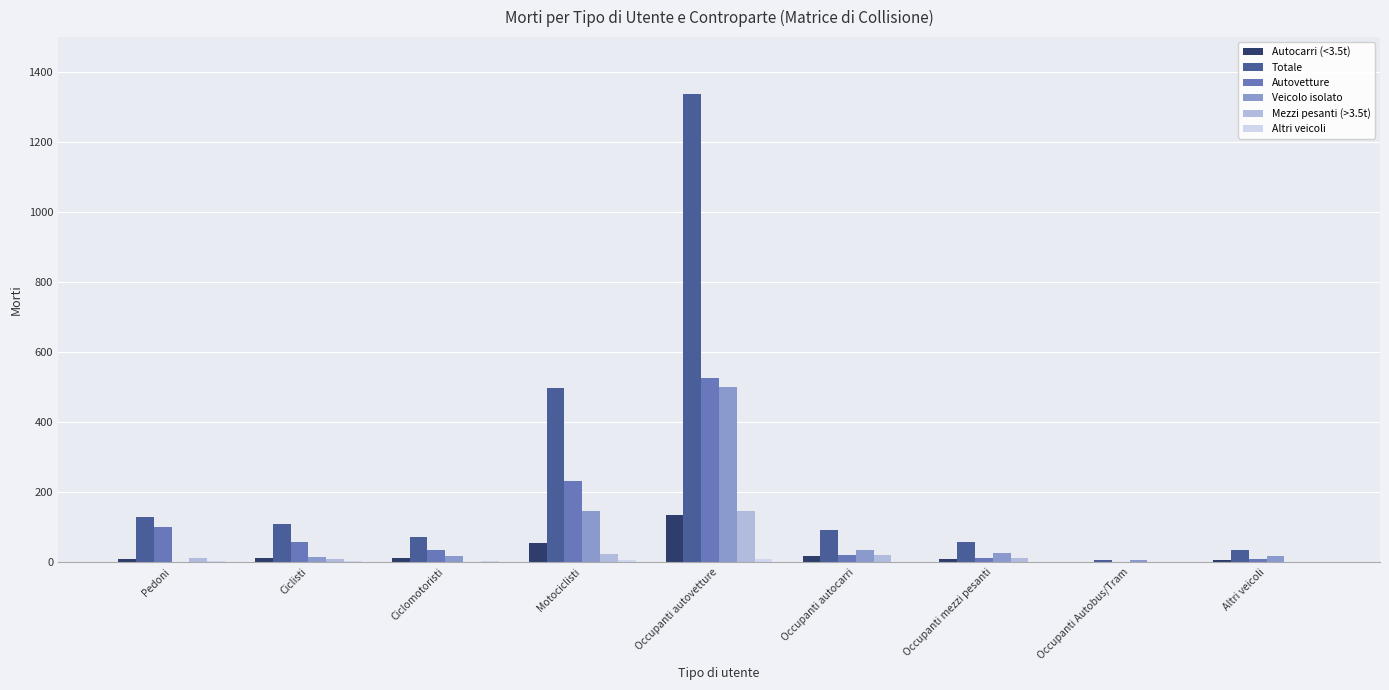

Is it true that Mezzi pesanti (>3.5t) equals 0 at Occupanti Autobus/Tram?

True